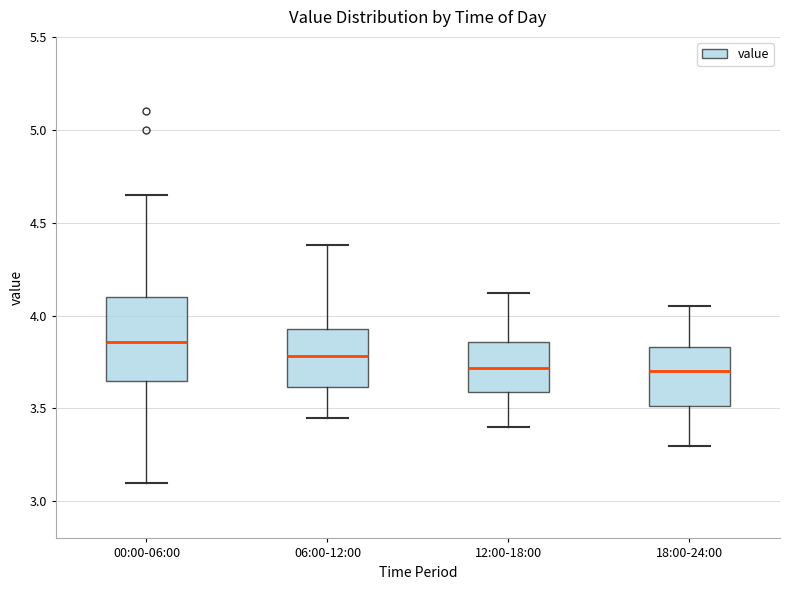

Where does the lower whisker of the box for 18:00-24:00 end on the y-axis? The values are not printed on the chart, so give them approximately, as read against the axis.

3.30